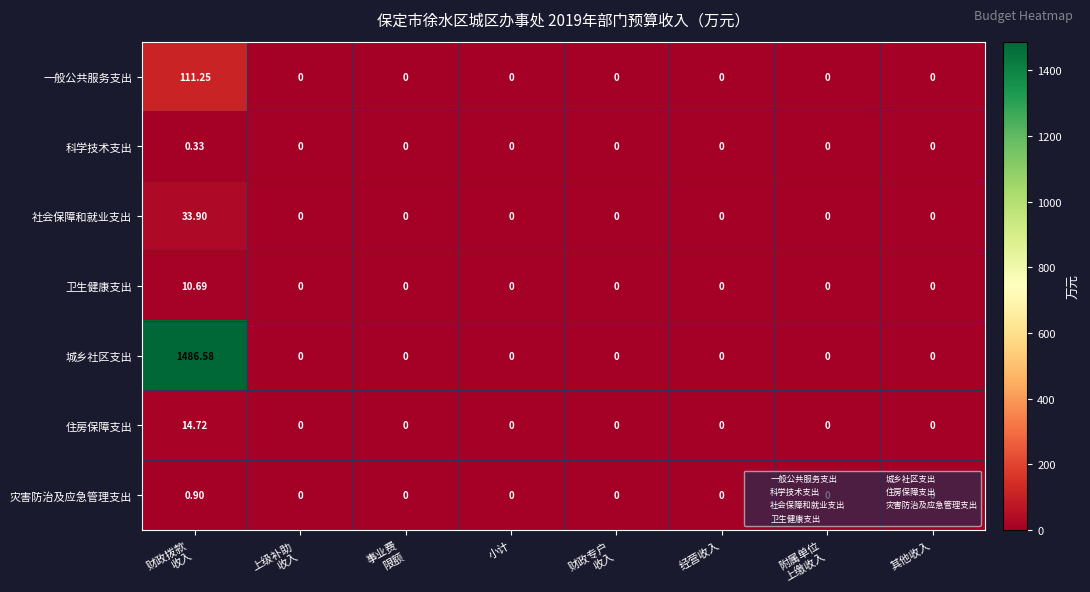

Count the number of categories in the chart.

8